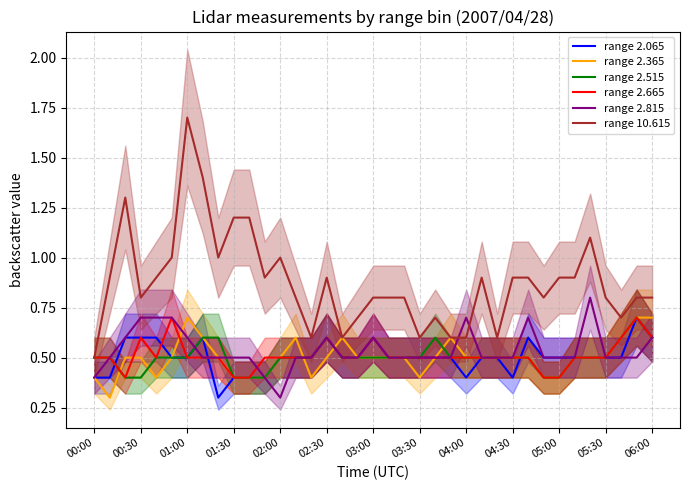

How many intersections are there between range 2.815 and range 10.615?

2